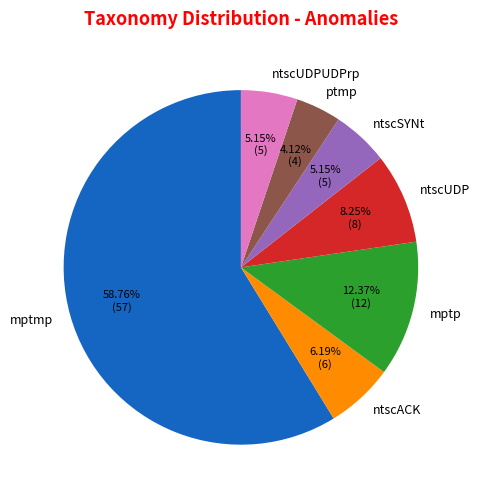

Is there any slice that represents more than half of the pie?

Yes